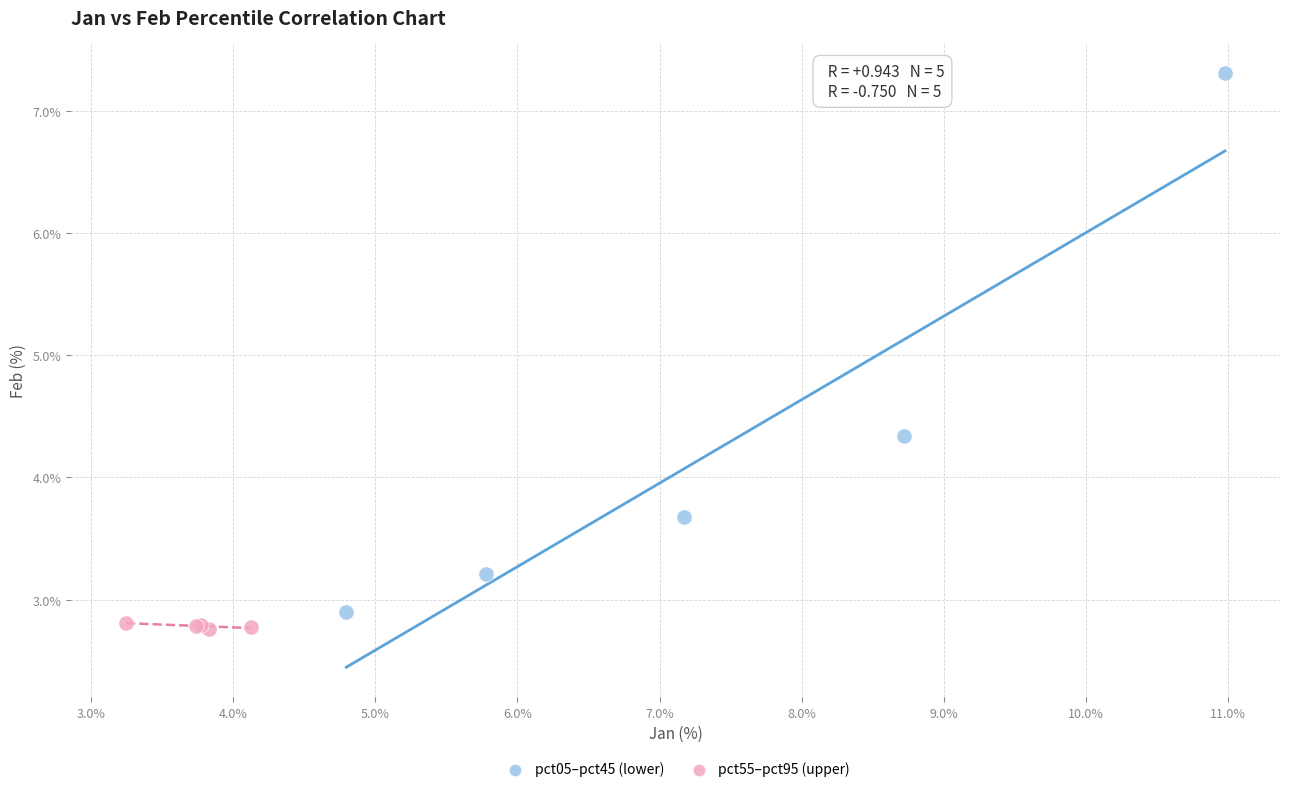

Which series reaches the maximum Y coordinate?

pct05–pct45 (lower)